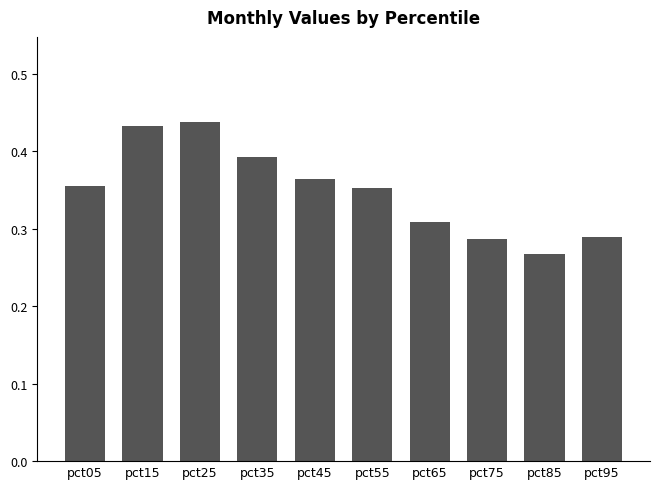

At which category does the chart reach its peak across all series?

pct25